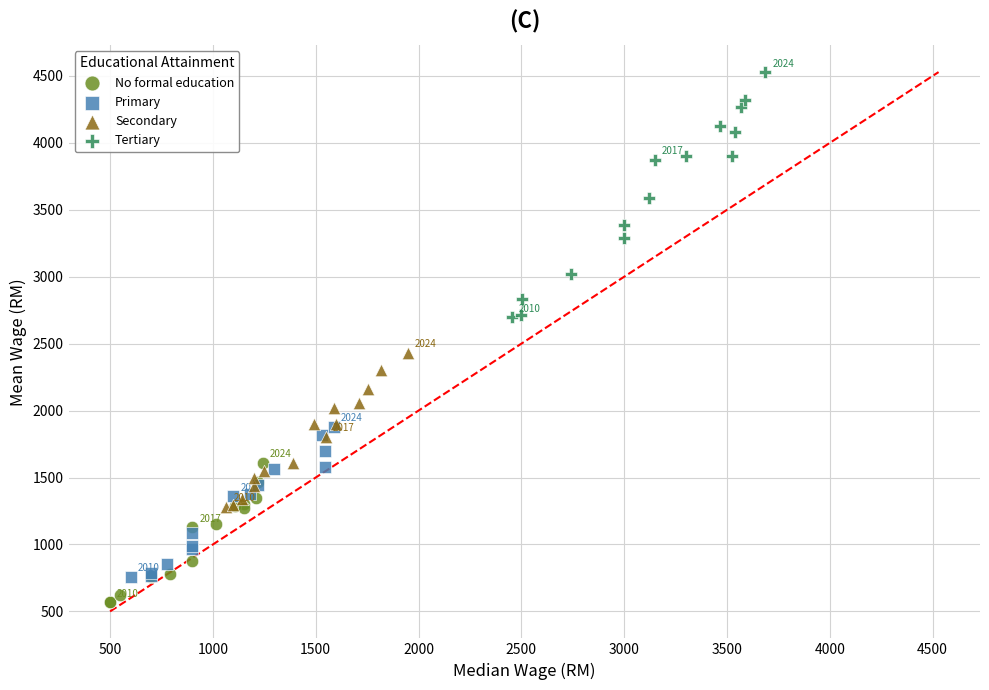

Which series has the widest spread of Y values?

Tertiary